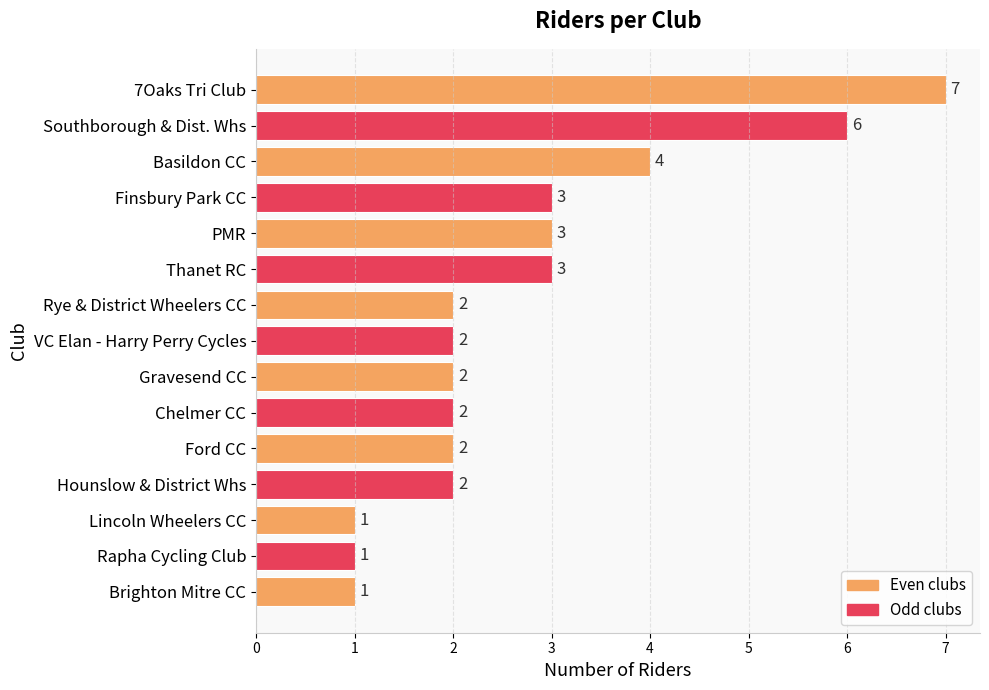

What is the sum of all values?

41